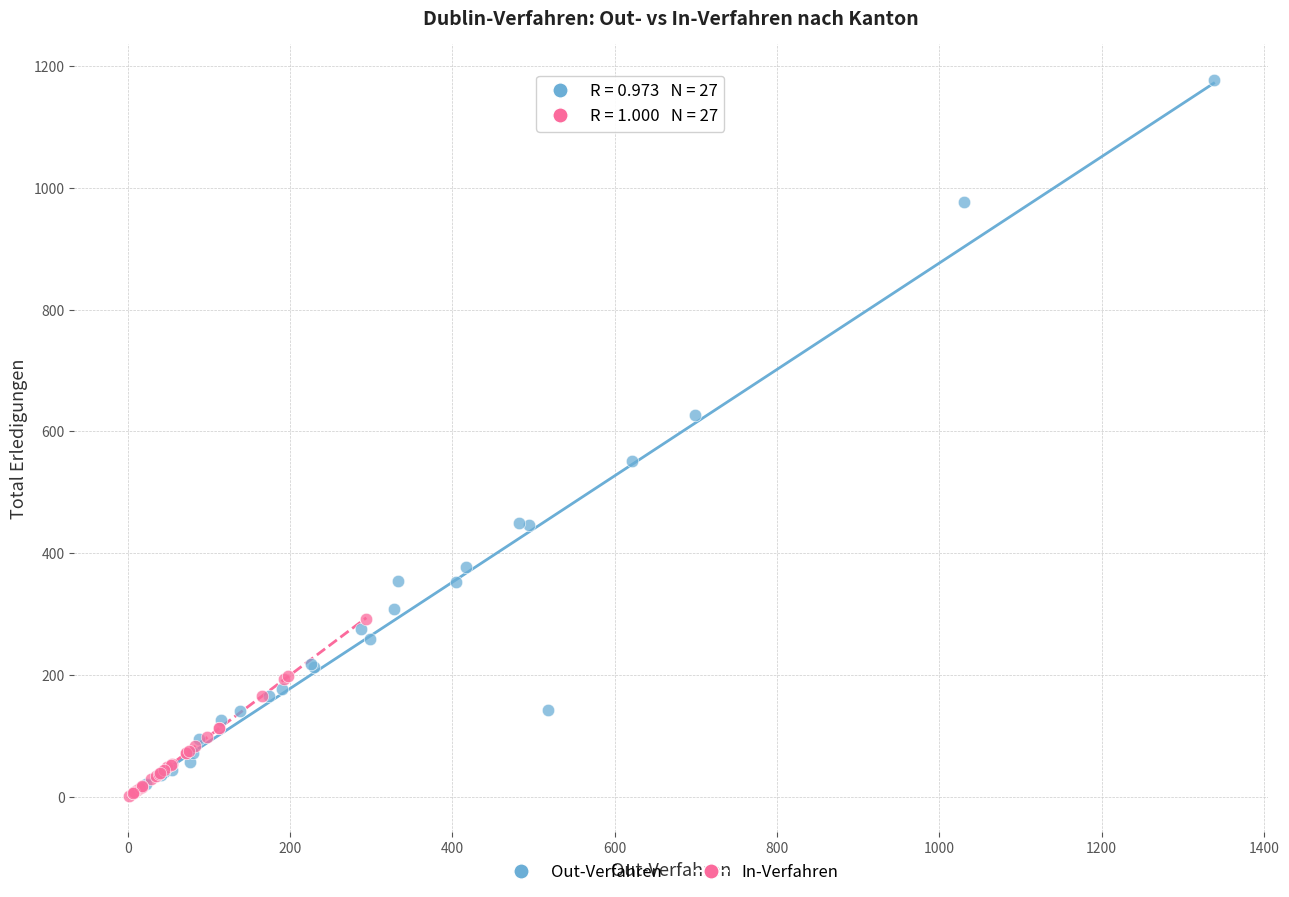

Which series has the widest spread of Y values?

Out-Verfahren